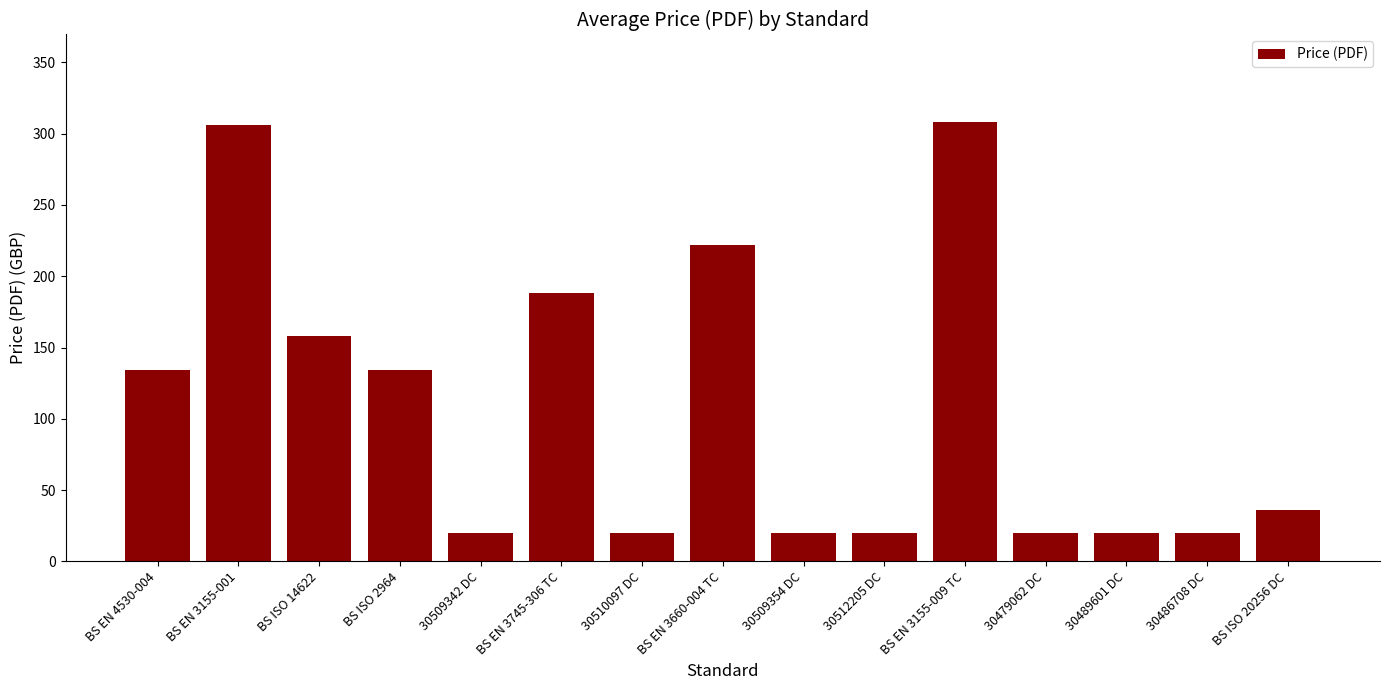

Reading left to right, what are all the values shown in this chart?

BS EN 4530-004=134	BS EN 3155-001=306	BS ISO 14622=158	BS ISO 2964=134	30509342 DC=20	BS EN 3745-306 TC=188	30510097 DC=20	BS EN 3660-004 TC=222	30509354 DC=20	30512205 DC=20	BS EN 3155-009 TC=308	30479062 DC=20	30489601 DC=20	30486708 DC=20	BS ISO 20256 DC=36